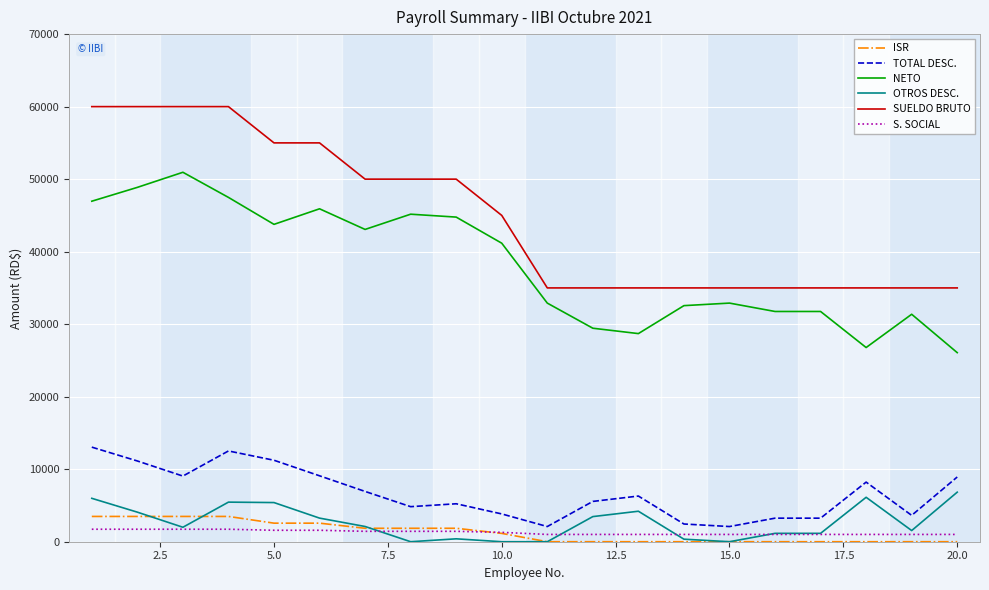

What is the greatest value displayed?

60000.0